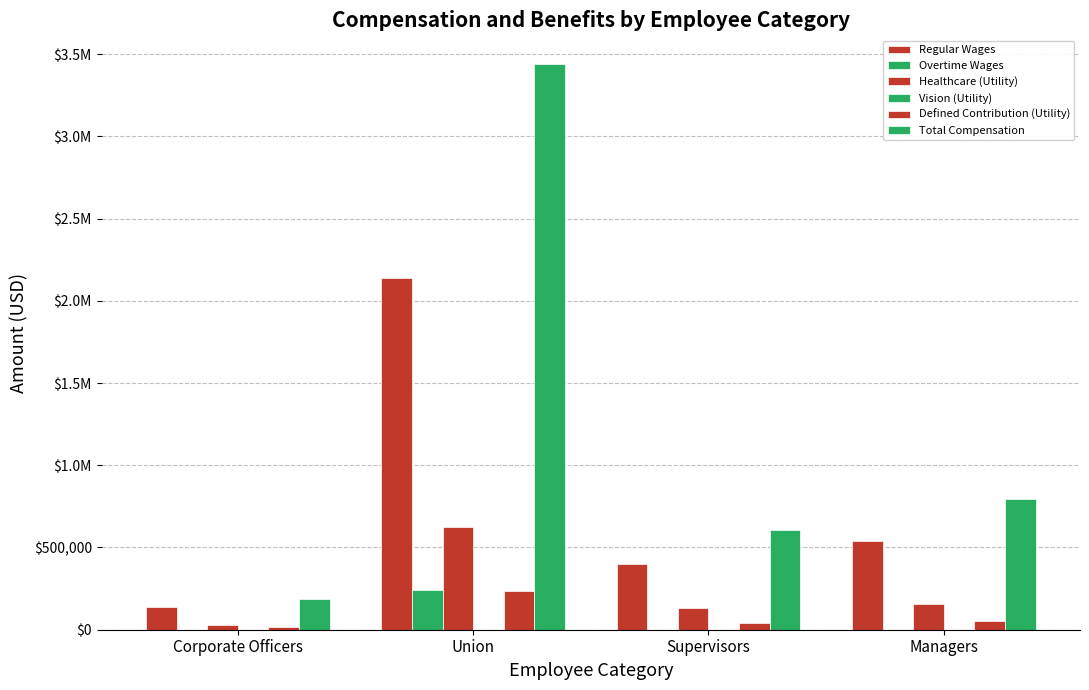

Reading right to left, transcribe all the data shown in this chart.

Regular Wages: 537129.7	396889.7	2140083.0	136907.8
Overtime Wages: 0.0	1100.0	239006.0	0.0
Healthcare (Utility): 157121.6	129678.0	626454.6	27443.6
Vision (Utility): 0.0	0.0	0.0	0.0
Defined Contribution (Utility): 53713.0	39798.9	234058.9	13757.6
Total Compensation: 792538.0	604179.4	3442322.3	186492.4